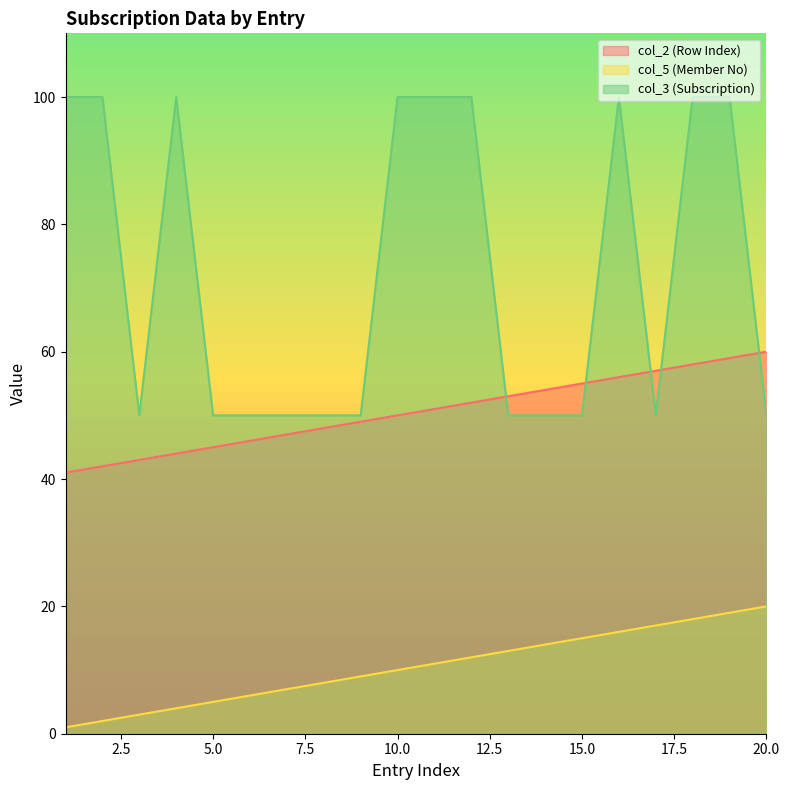

Count the number of categories in the chart.

20